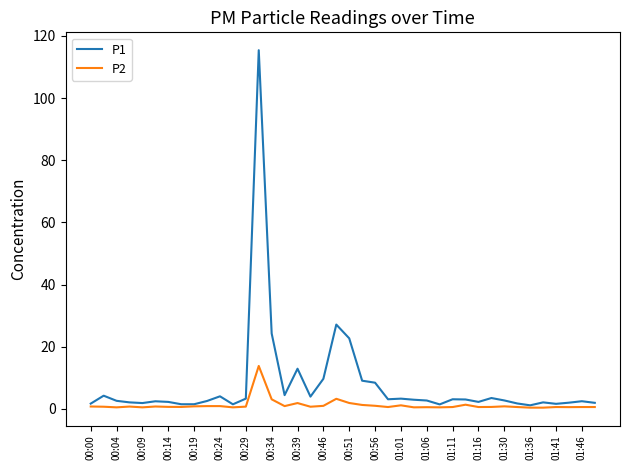

How many series are shown in this chart?

2